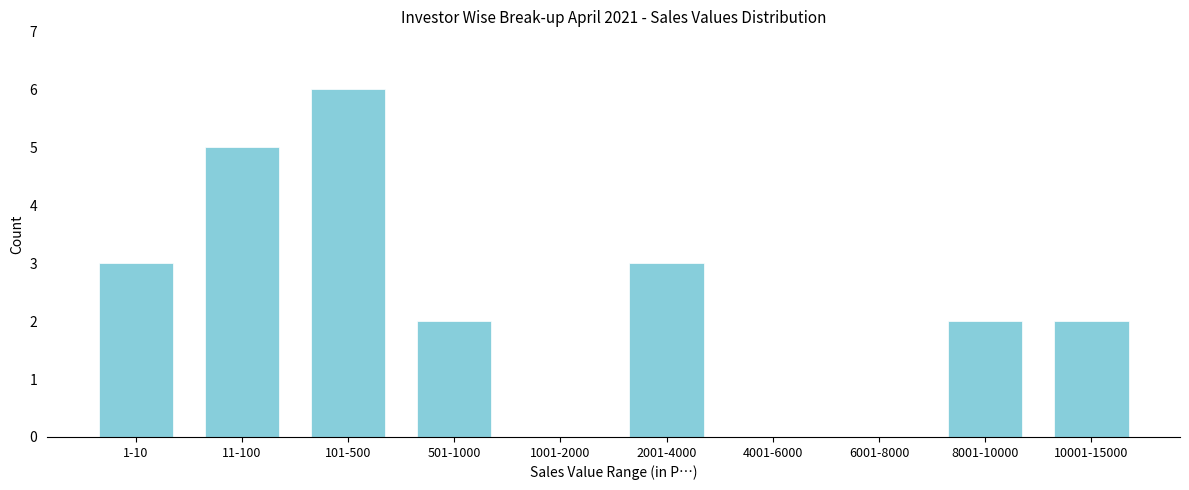

Reading left to right, transcribe all the data shown in this chart.

1-10=3	11-100=5	101-500=6	501-1000=2	1001-2000=0	2001-4000=3	4001-6000=0	6001-8000=0	8001-10000=2	10001-15000=2